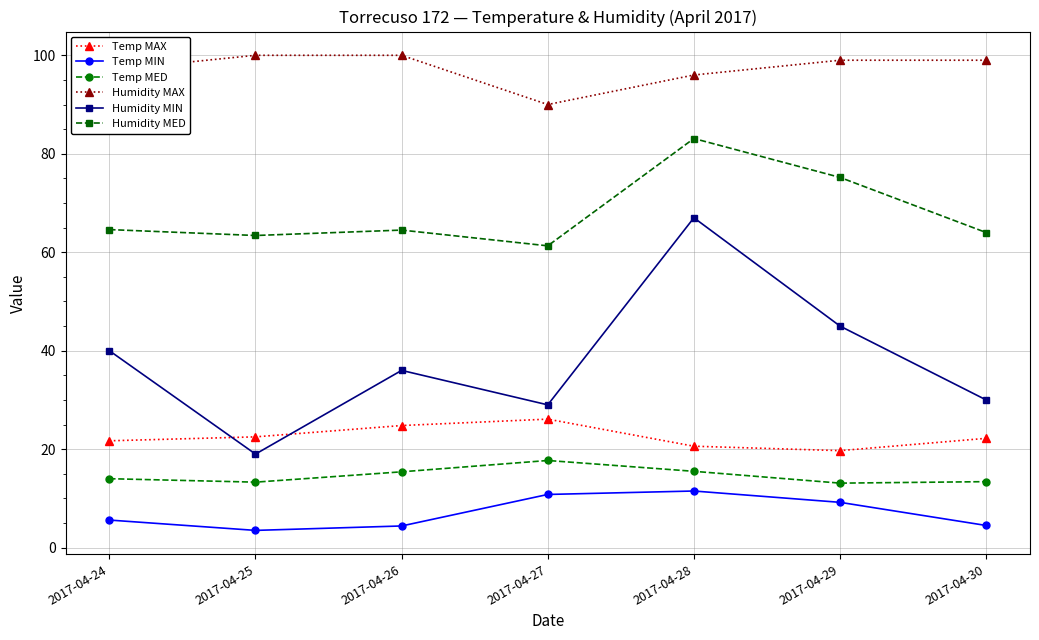

The Humidity MED series shows 113.9 at 2017-04-26. True or false?

False